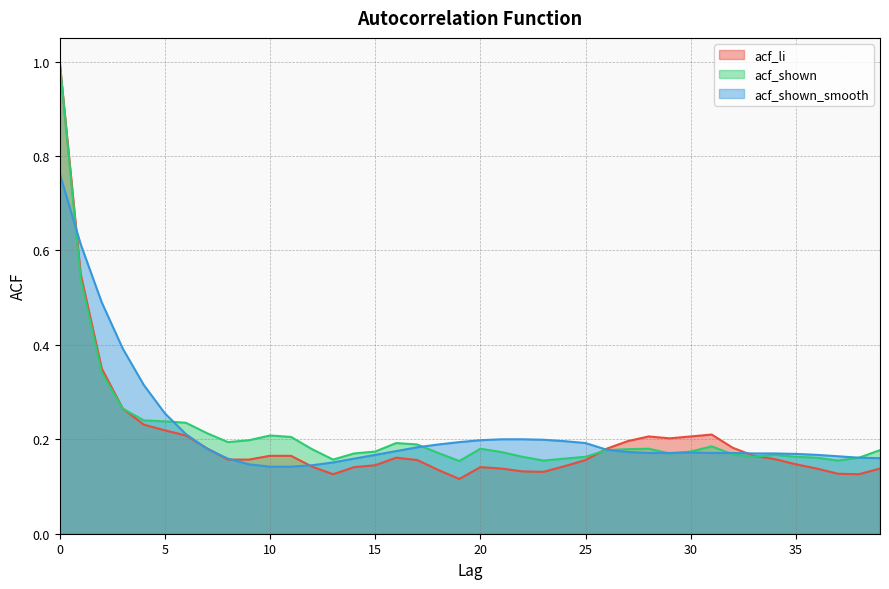

The acf_shown series shows 0.2 at 10. True or false?

True